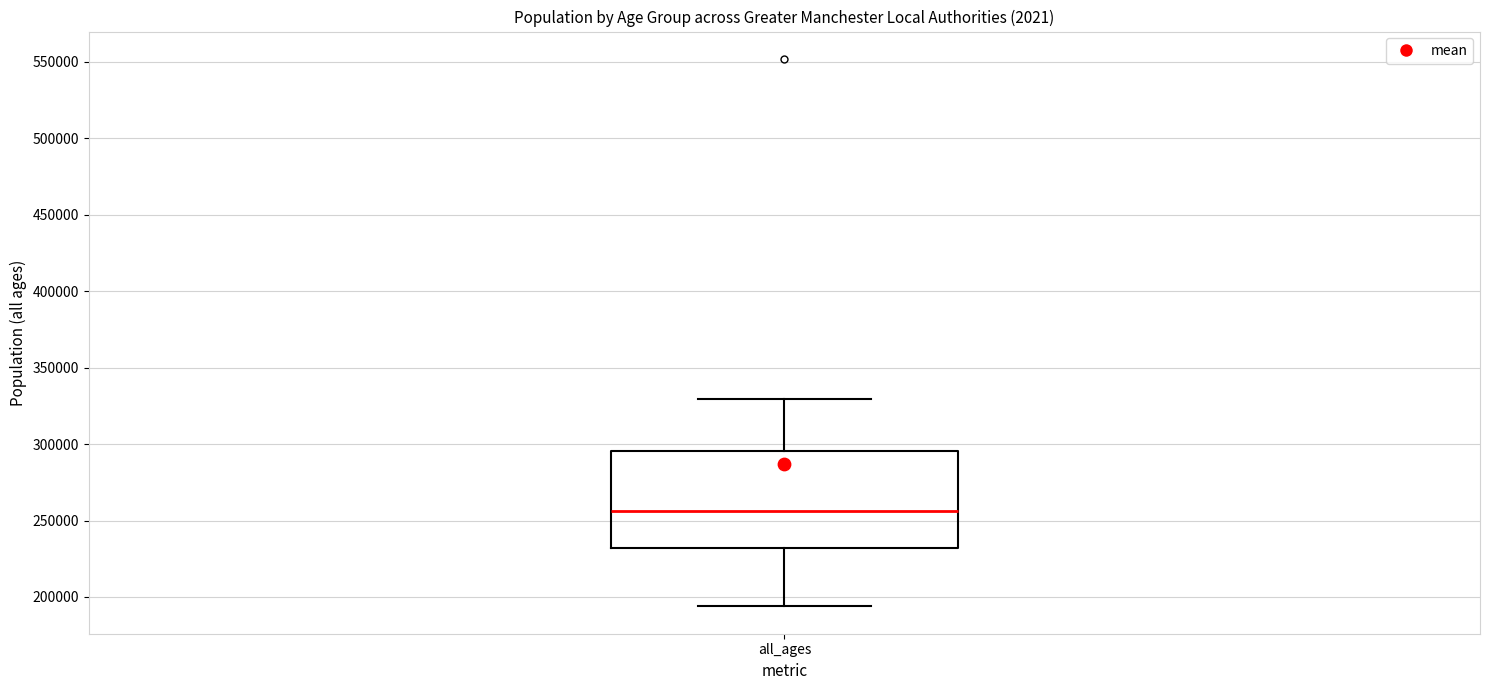

Transcribe this box plot: give where the median line is, the range the box spans, and where the two whiskers end, as read against the y-axis. The values are not printed on the chart, so give them approximately, as read against the axis.

median 255000, box 230000 to 295000, whiskers 195000 to 330000